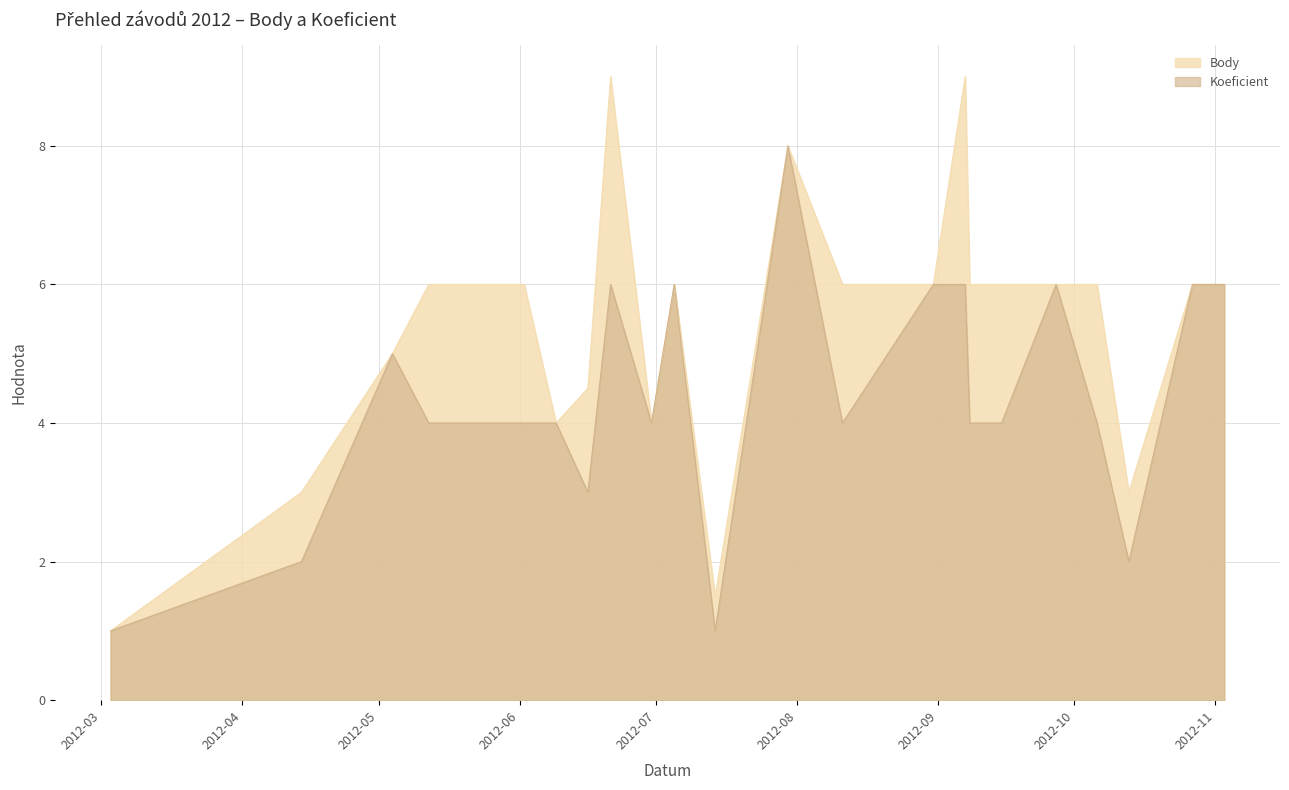

The Koeficient series shows 5.4 at 2012-06-02. True or false?

False